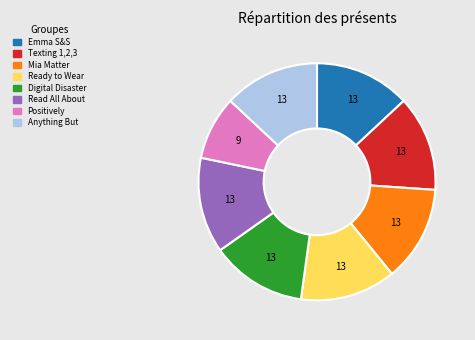

Is there a majority slice in this chart?

No